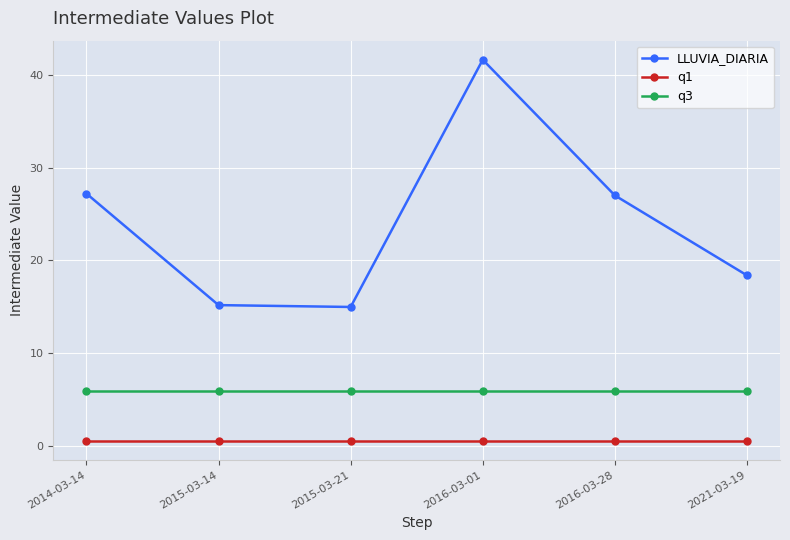

What is the average value of the q3 series?

6.0